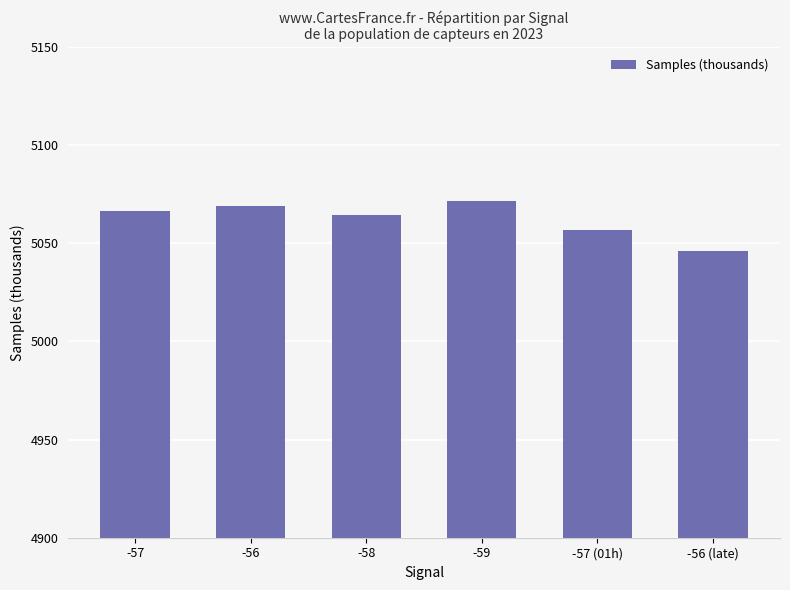

What is the label of the 4th bar from the right?

-58